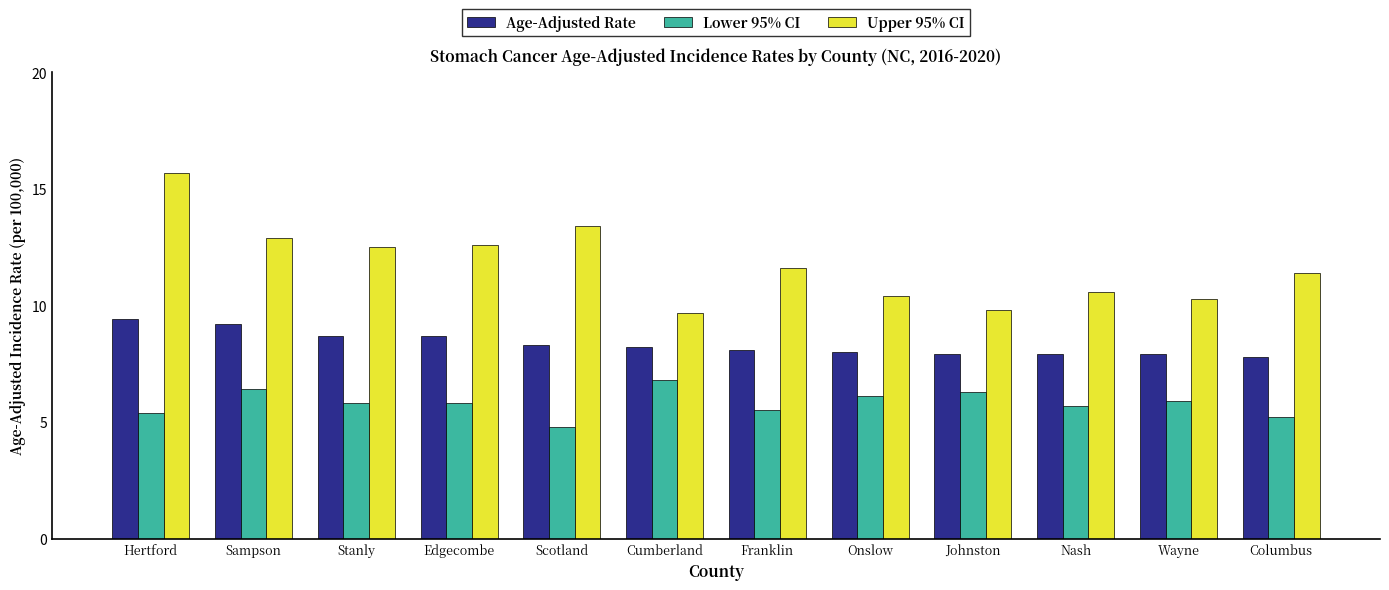

Between Wayne and Columbus, which series saw the biggest shift?

Upper 95% CI